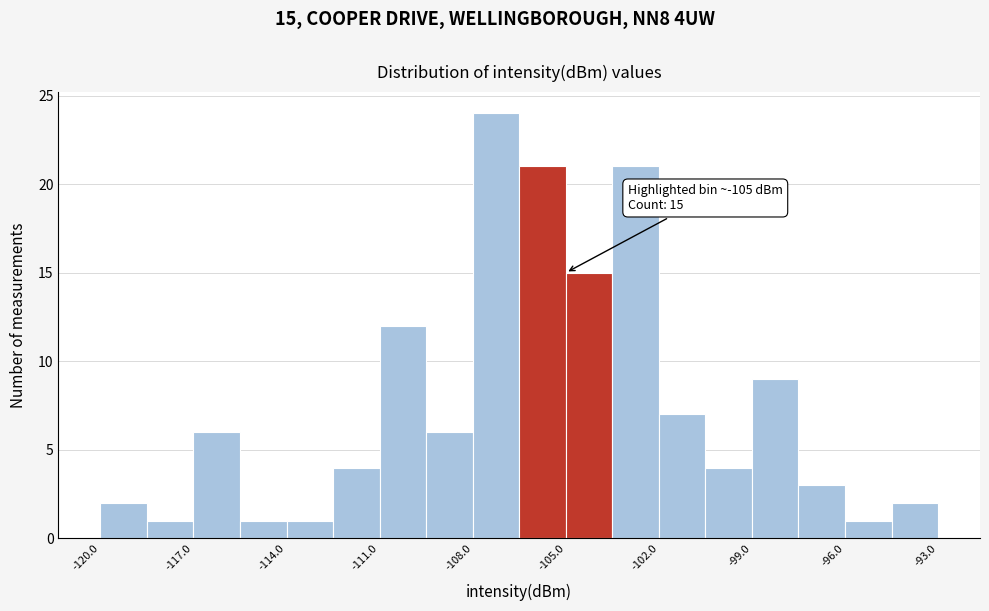

Read against the x-axis, roughly where is the centre of the tallest bar?

-107.0